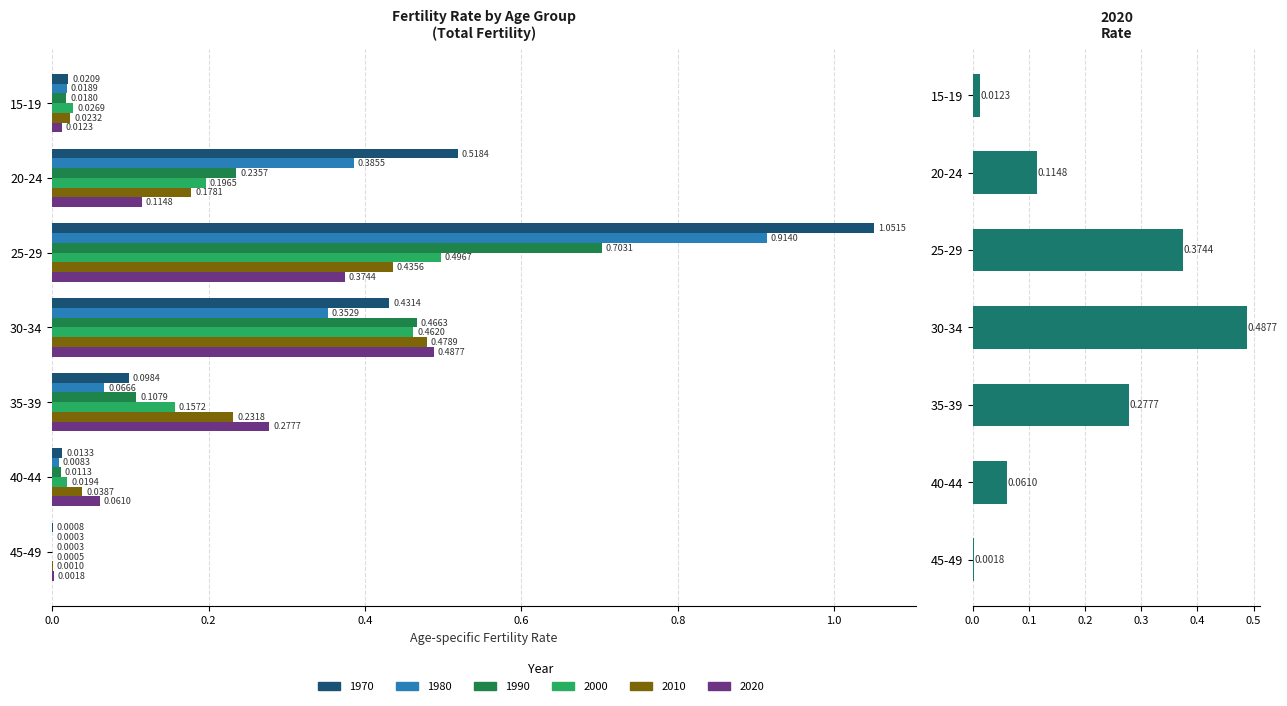

How many data points does each series have?

7